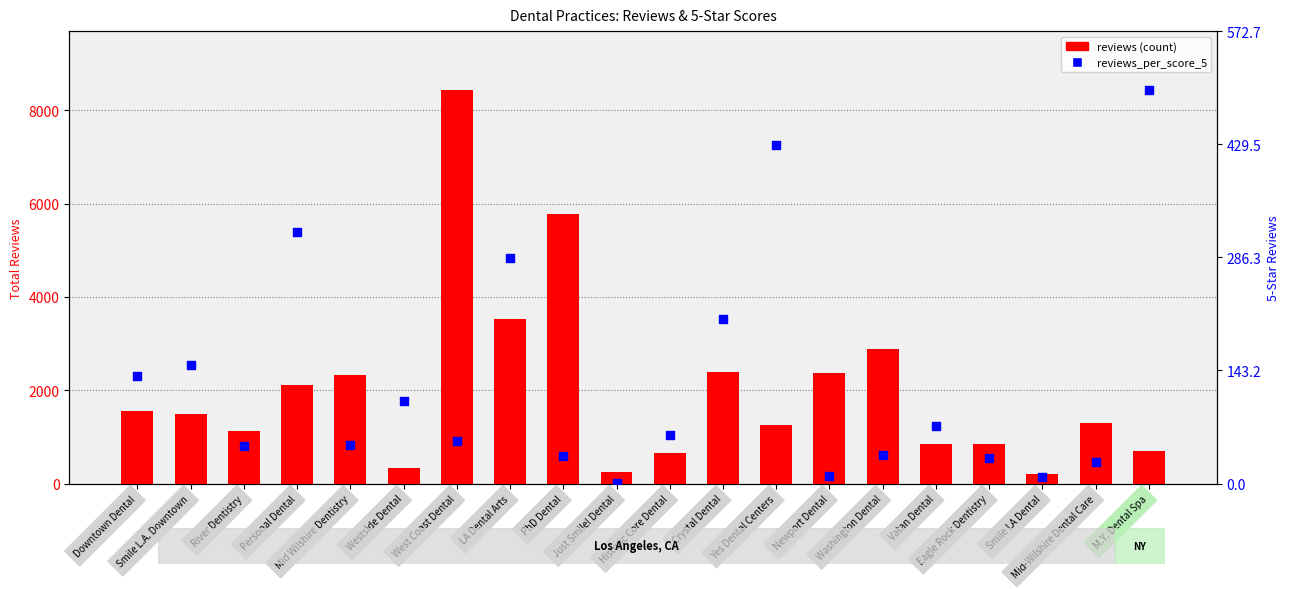

Is the value of reviews at Westside Dental greater than the value of reviews_per_score_5 at Just Smile! Dental?

Yes